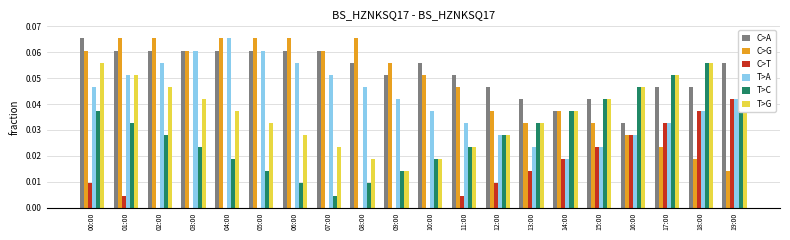

Between 17:00 and 08:00, which is larger?

08:00